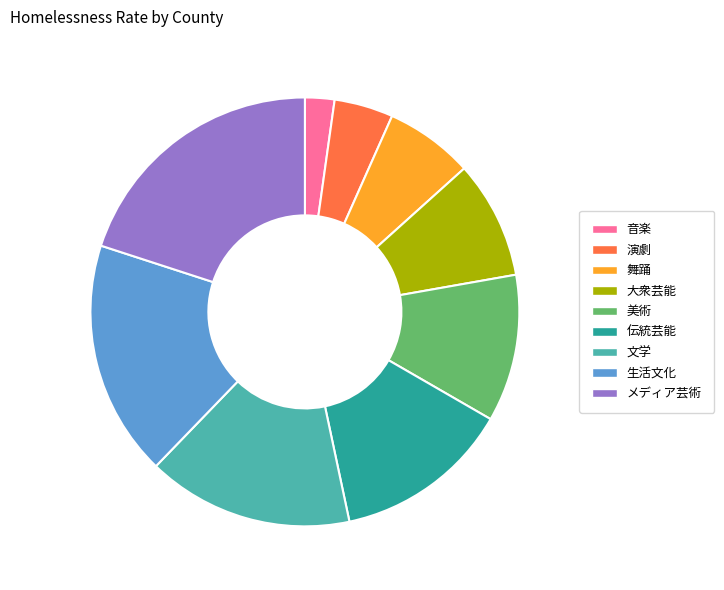

Do 舞踊 and 演劇 together represent more than half of the pie?

No